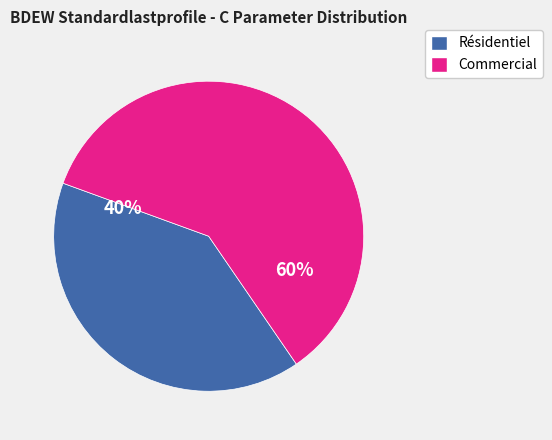

To the nearest percent, what is the difference between the largest and smallest slice percentages?

20%